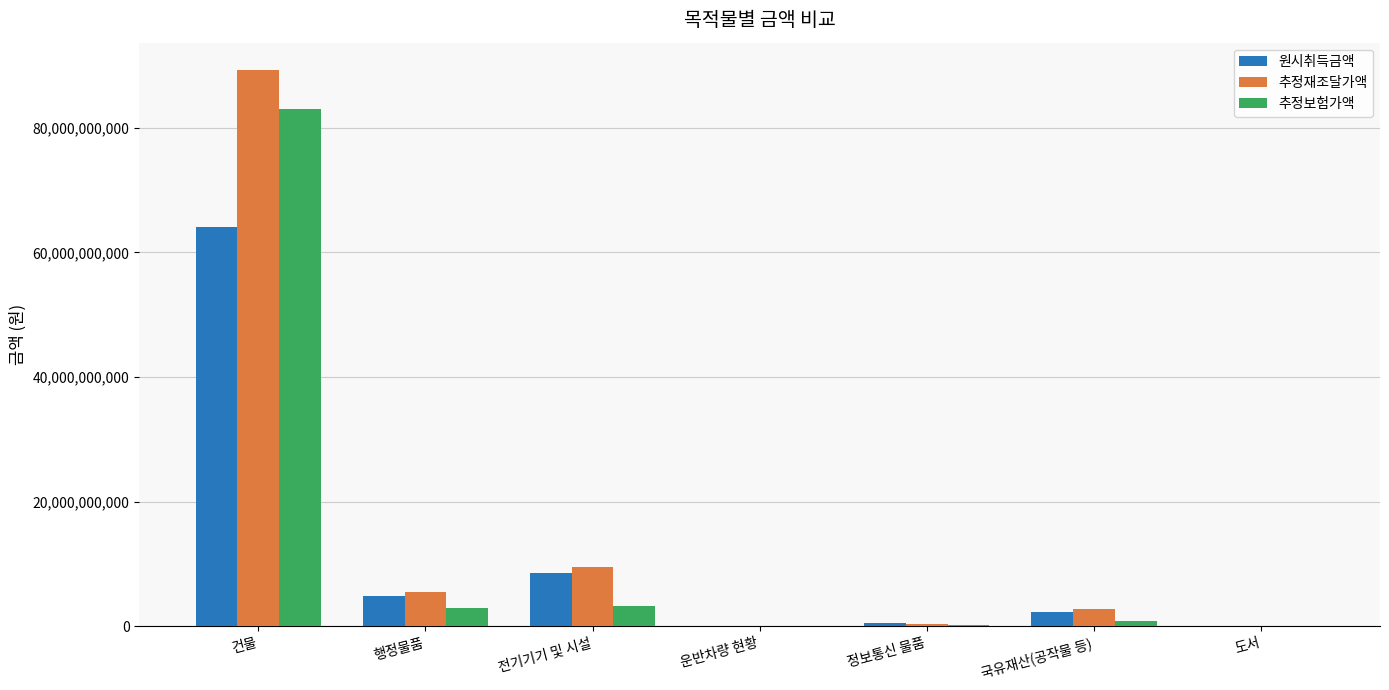

What is the maximum value shown in the chart?

89199070000.0